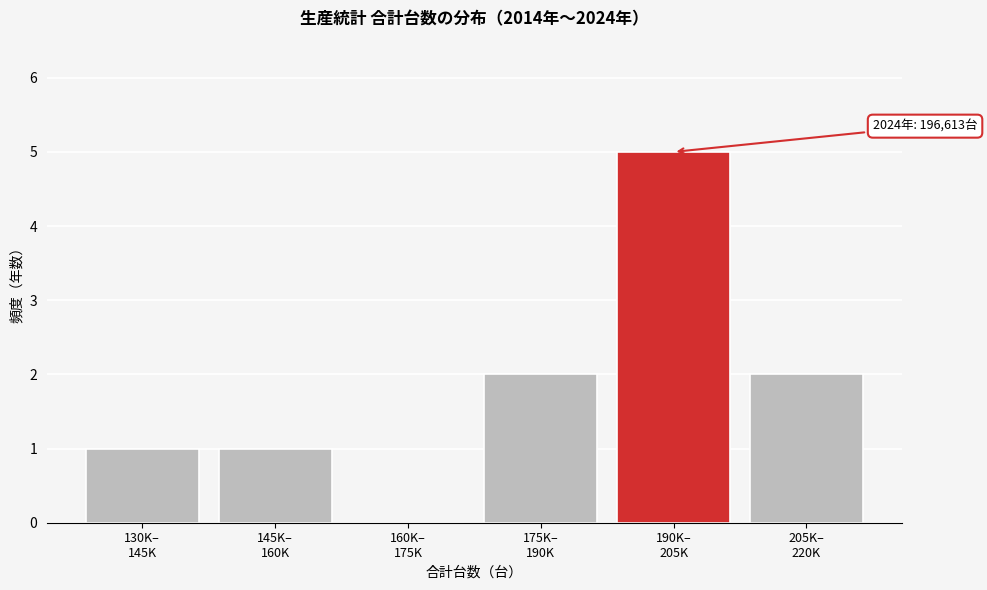

What is the maximum value shown in the chart?

5